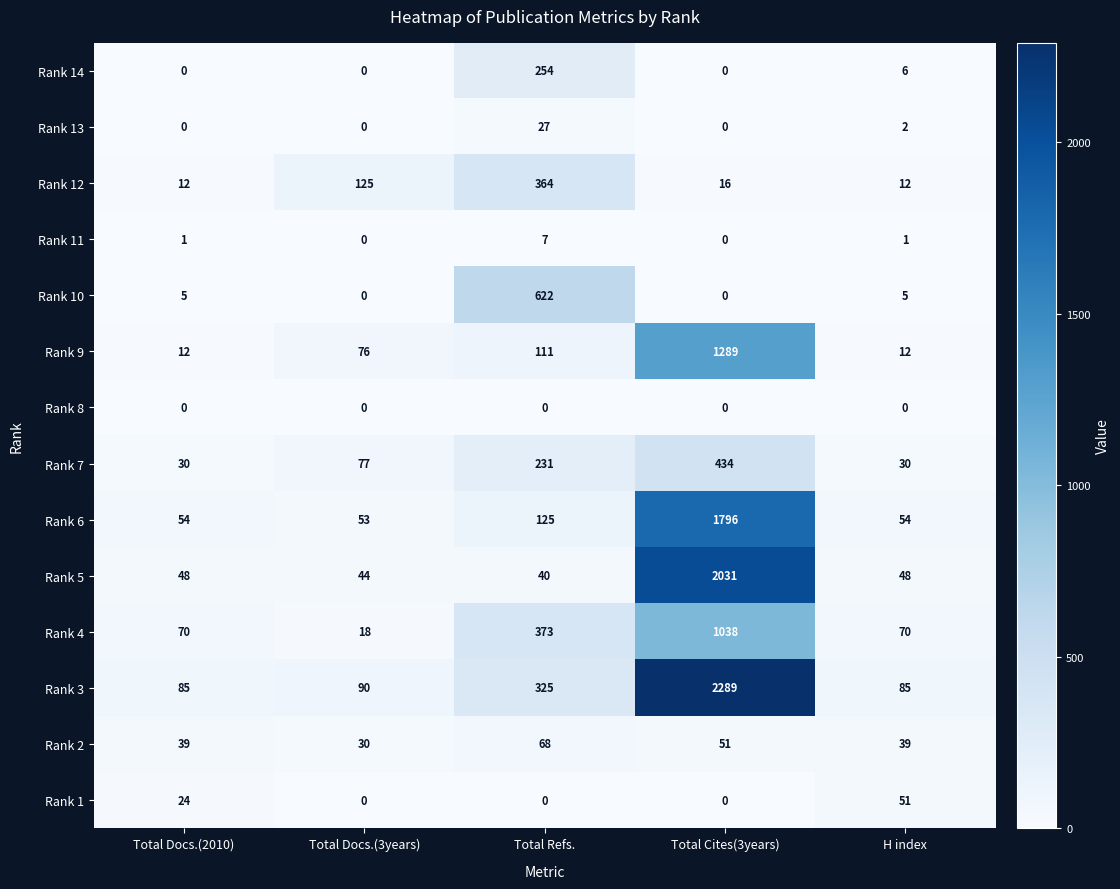

At which category does the chart reach its peak across all series?

Total Cites(3years)